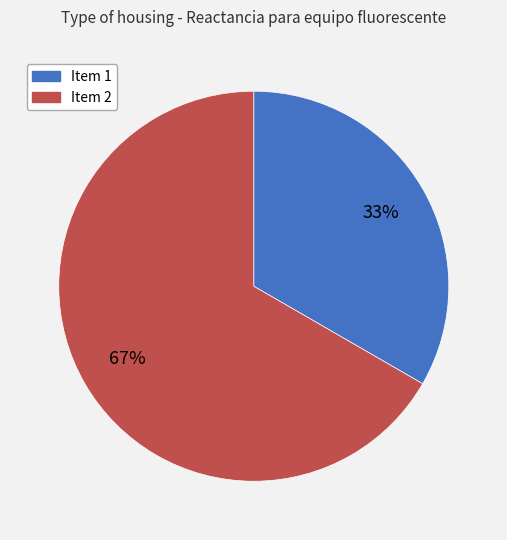

To the nearest percent, what is the average slice percentage?

50%